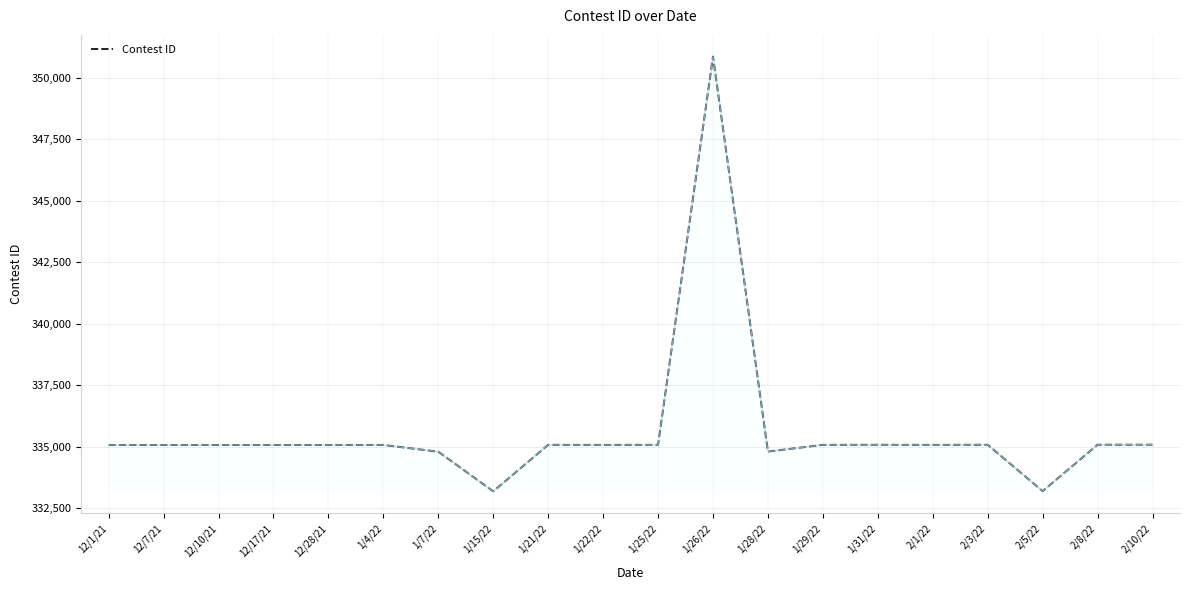

What is the ratio of the value at 1/21/22 to the value at 12/17/21?

1.0